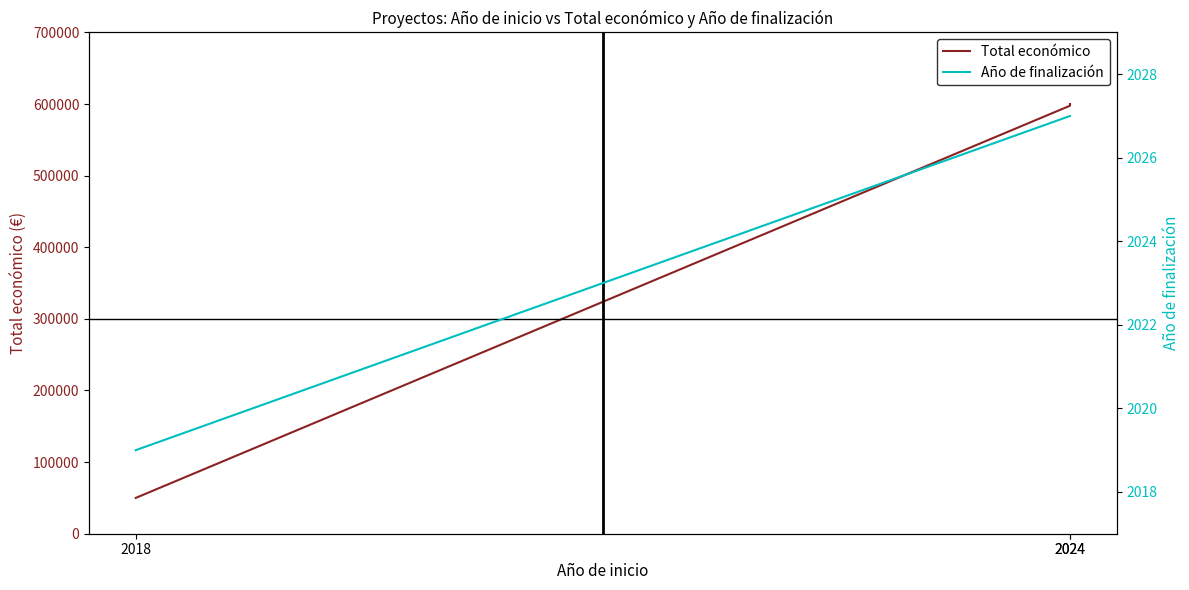

What is the sum of all Total económico values?

1247651